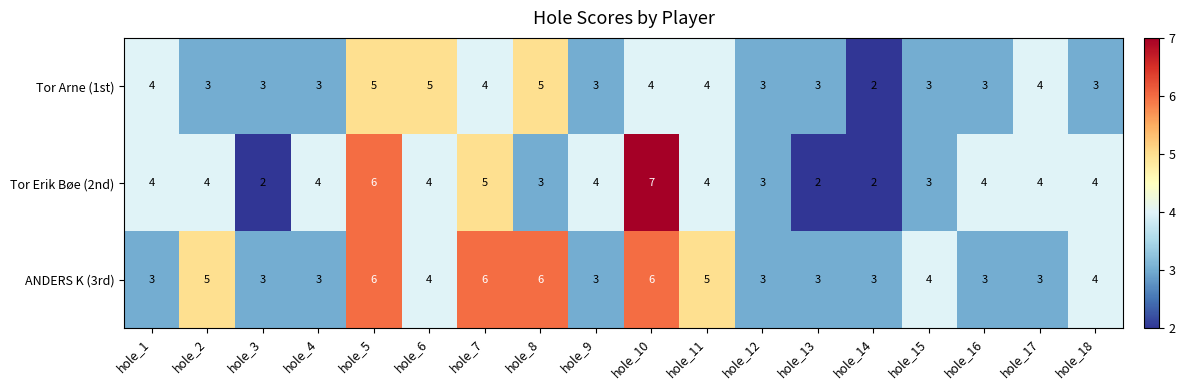

The value of Tor Erik Bøe (2nd) at hole_7 is 5. True or false?

True